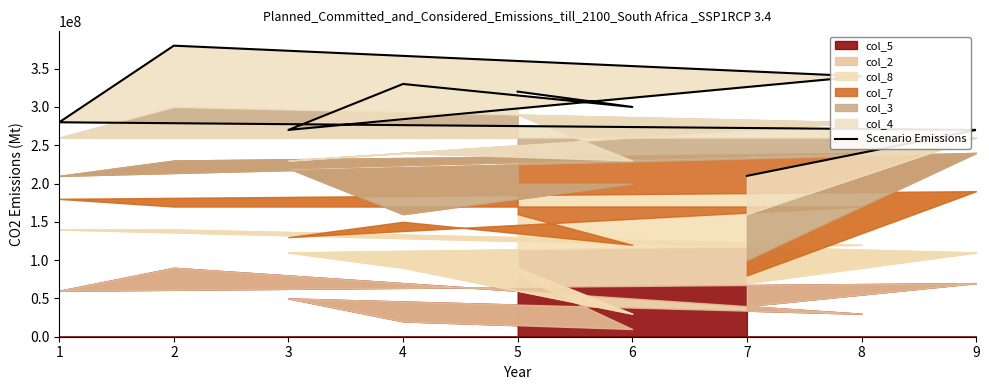

What is the change in value from 1 to 3?

-10000000